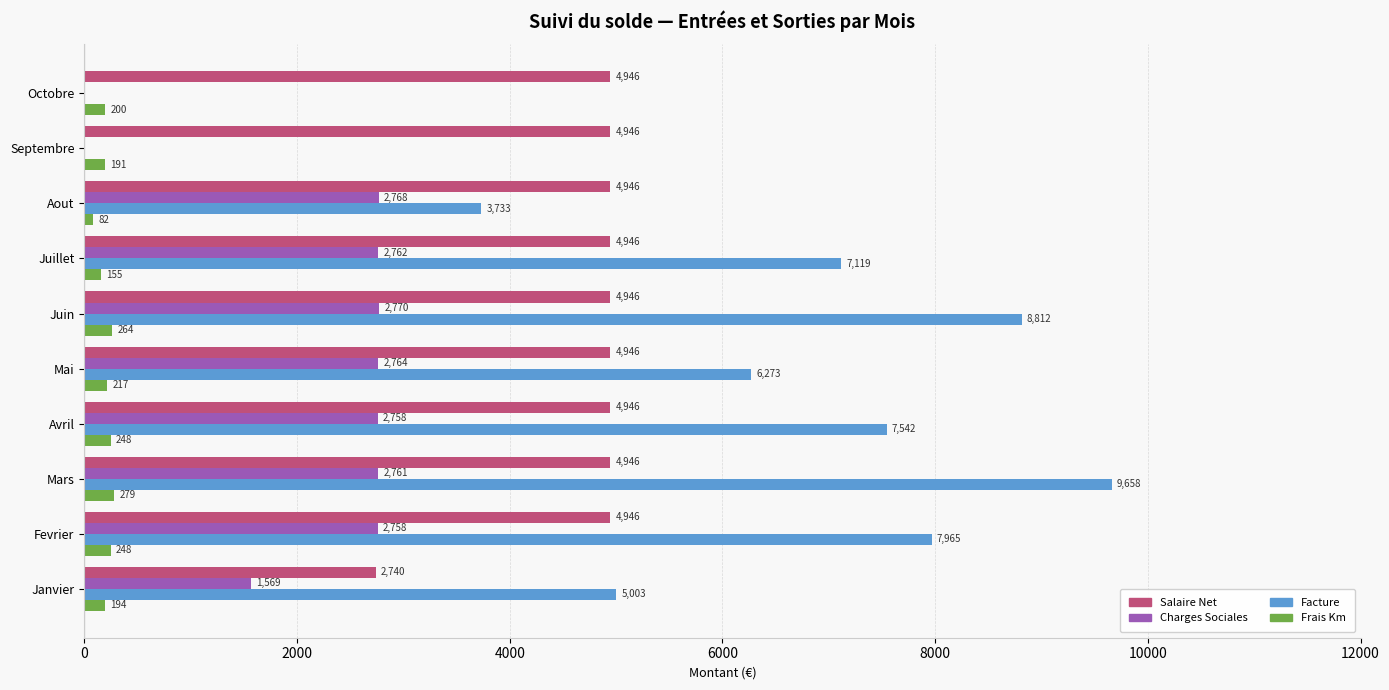

Is the value of Facture at Fevrier greater than the value of Charges Sociales at Mai?

Yes